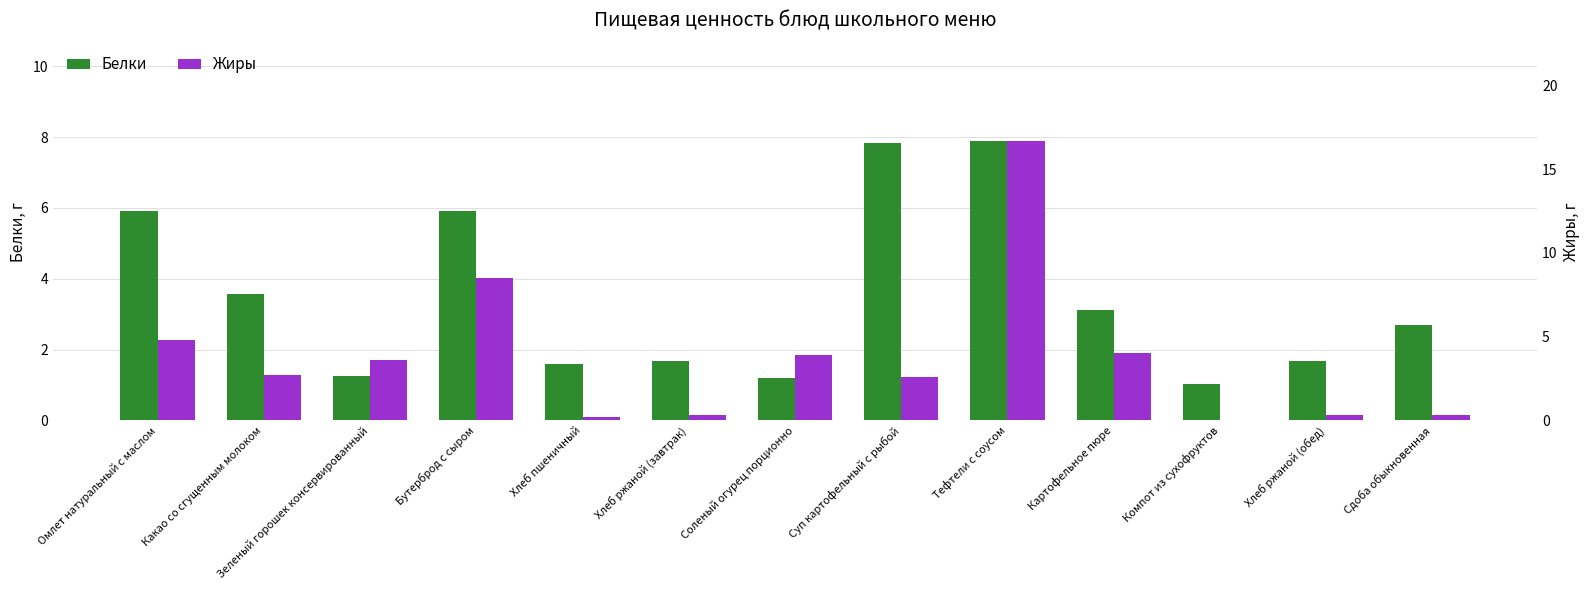

Reading left to right, what are all the values shown in this chart?

Белки: 5.9	3.6	1.2	5.9	1.6	1.7	1.2	7.8	7.9	3.1	1.0	1.7	2.7
Жиры: 4.8	2.7	3.6	8.5	0.2	0.3	3.9	2.6	16.7	4.0	0.0	0.3	0.3